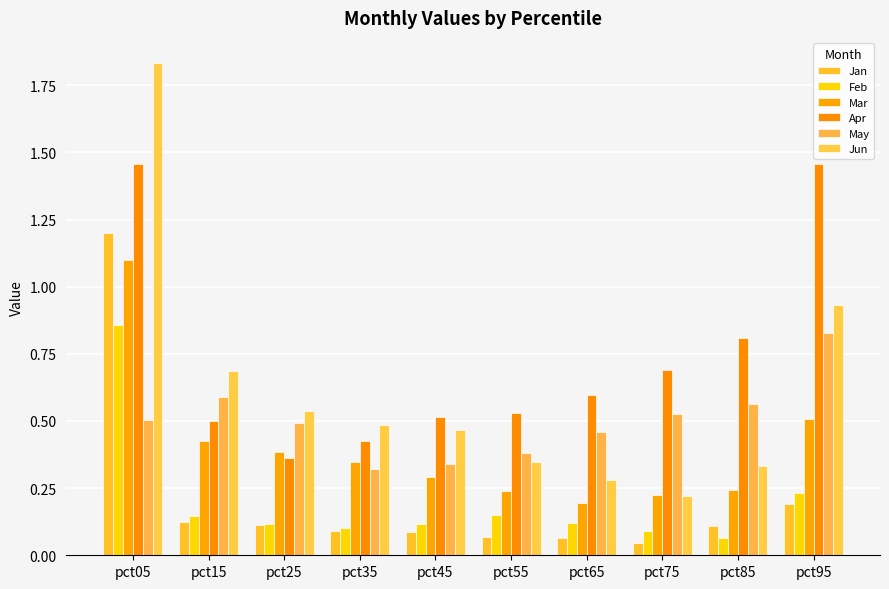

What is the difference between the maximum and minimum values in the Jan series?

1.2